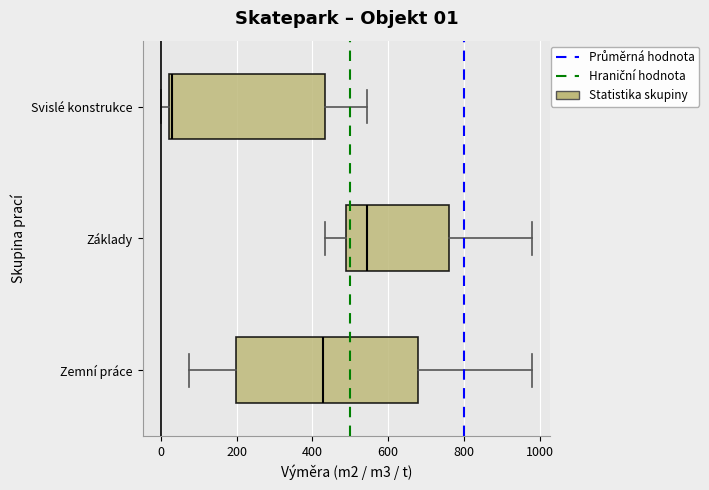

Which box has the furthest to the right median line?

Základy